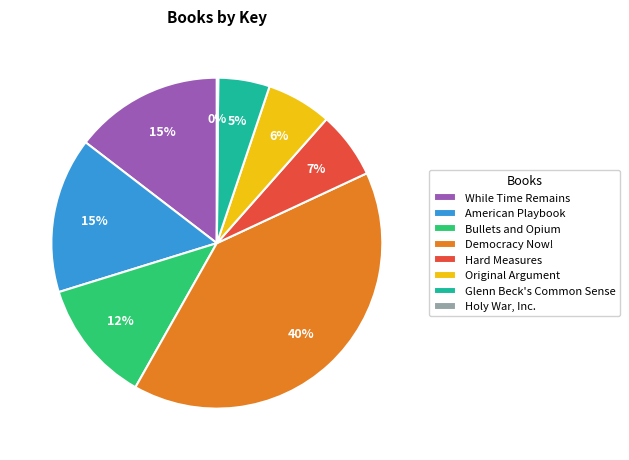

To the nearest percent, what is the combined percentage of Hard Measures and Bullets and Opium?

19%